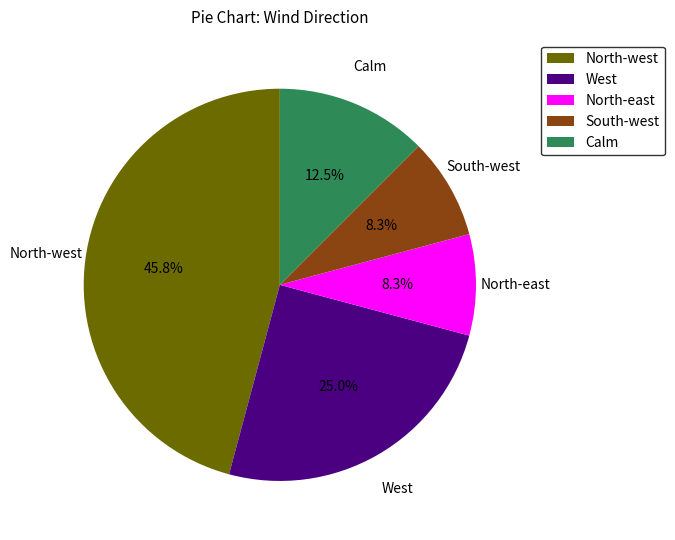

Is the sum of Calm and West greater than half?

No